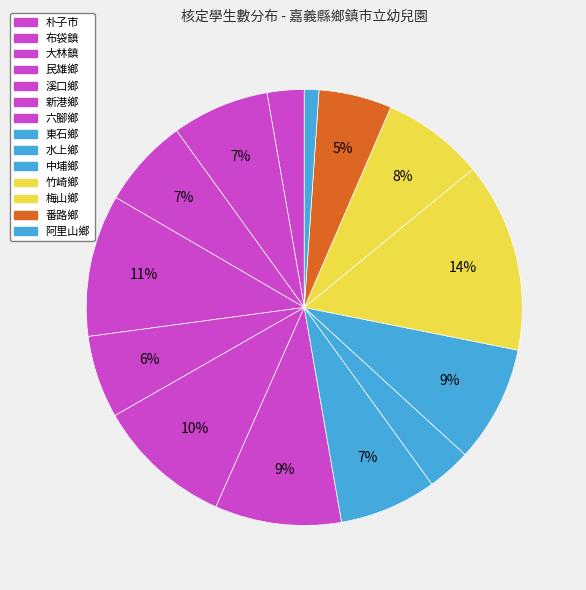

How many segments does this pie chart have?

14